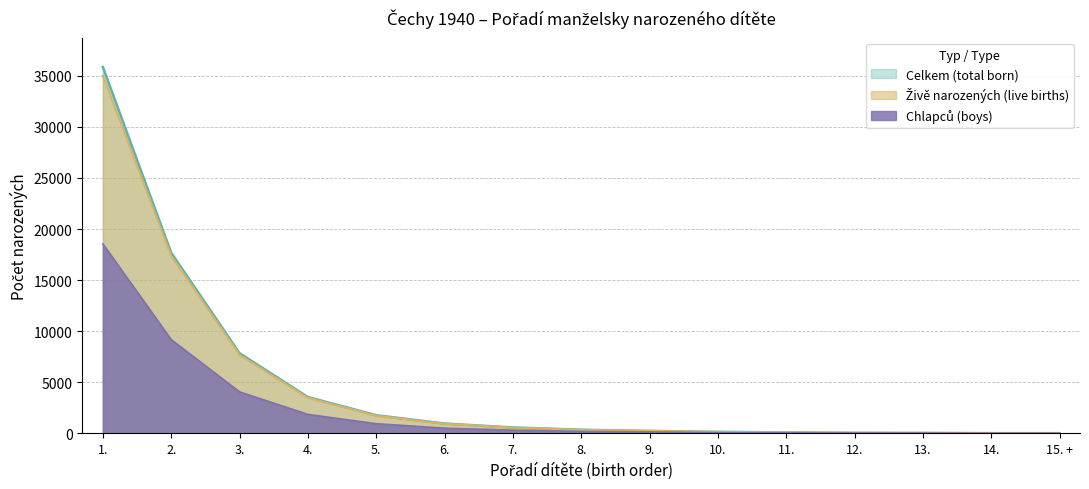

What is the label of the 12th point from the right?

4.